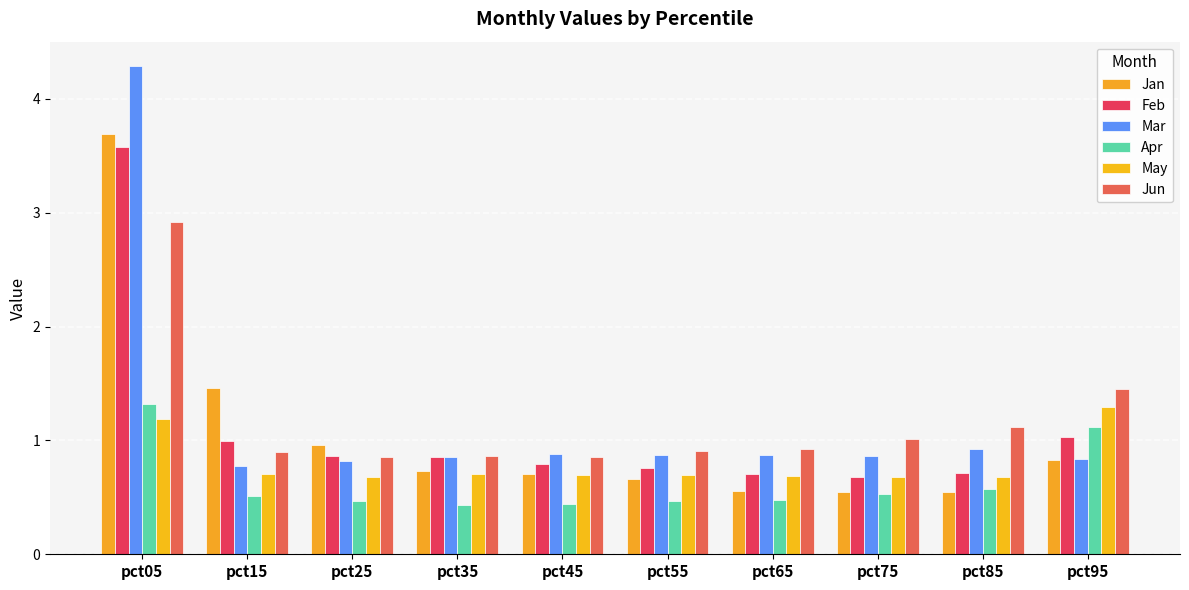

What is the value of the Apr bar at the 3rd from the left?

0.5